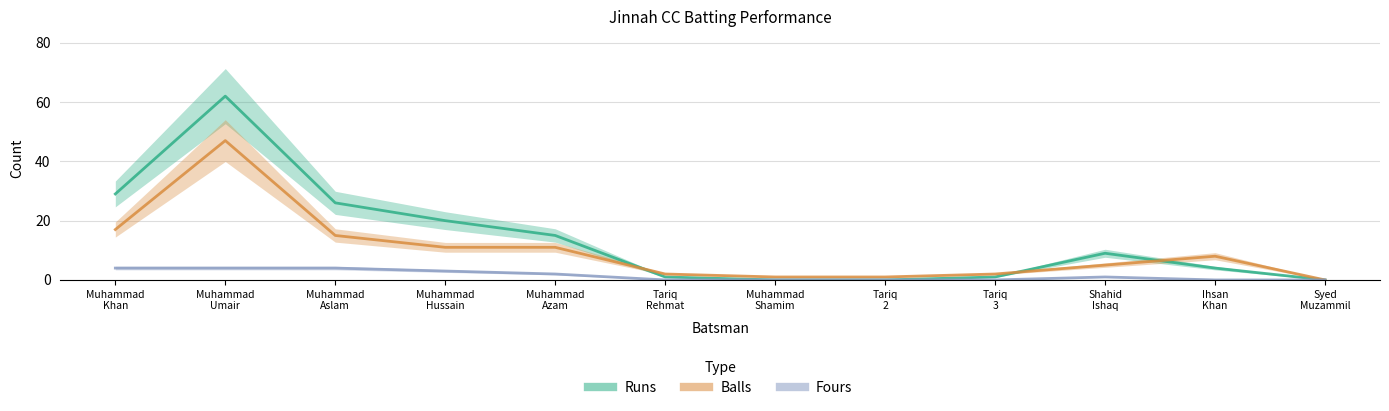

Which series has the largest range (max minus min)?

Runs